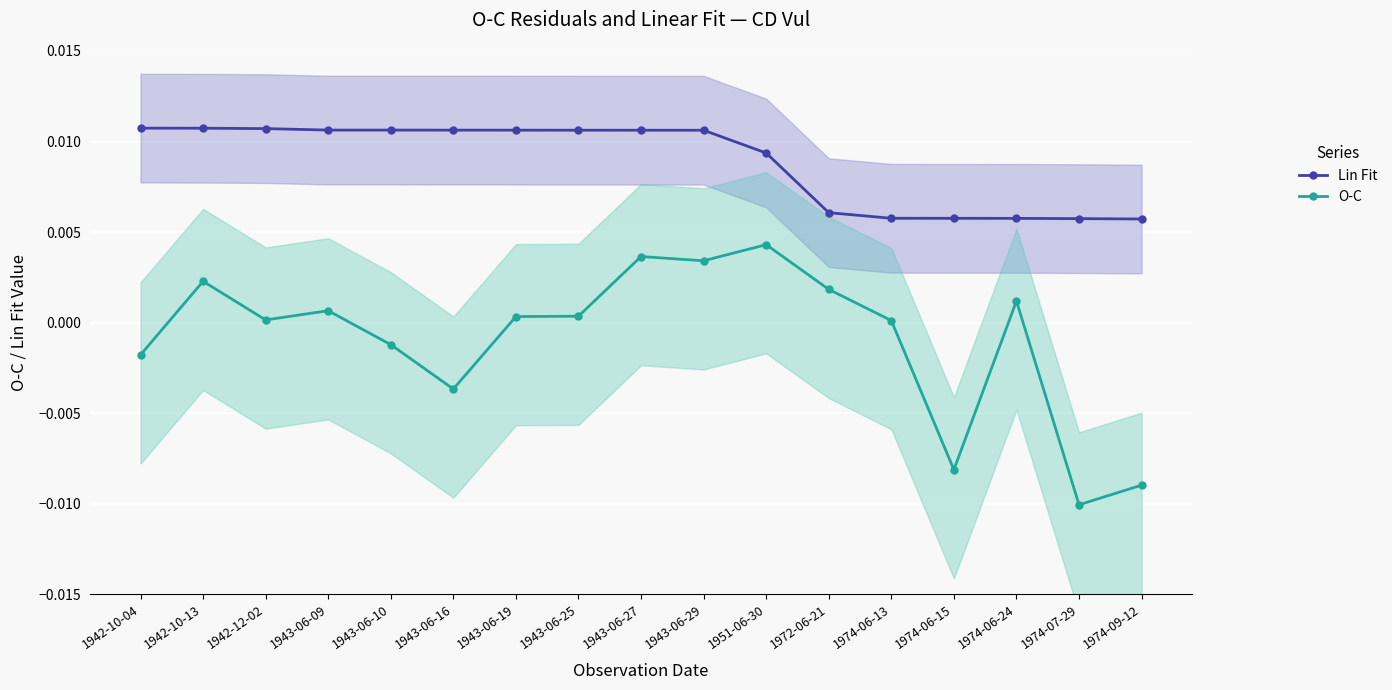

True or false: O-C has a value of 0.0 at 1943-06-25.

True